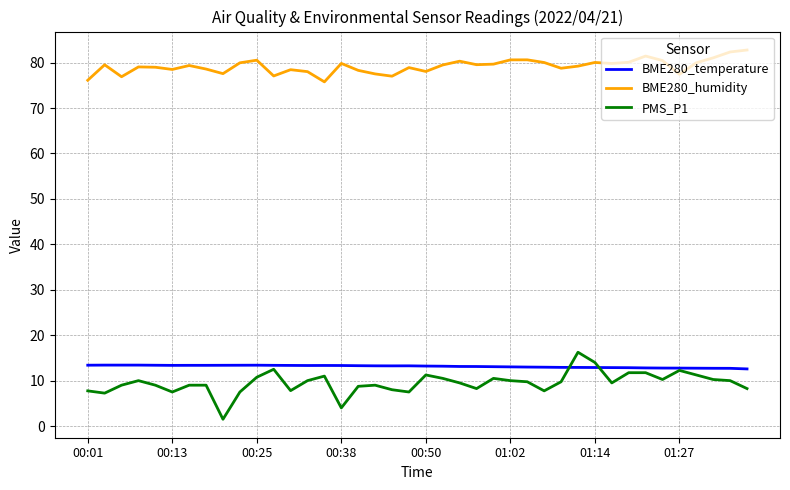

Which series has the widest spread of values?

PMS_P1